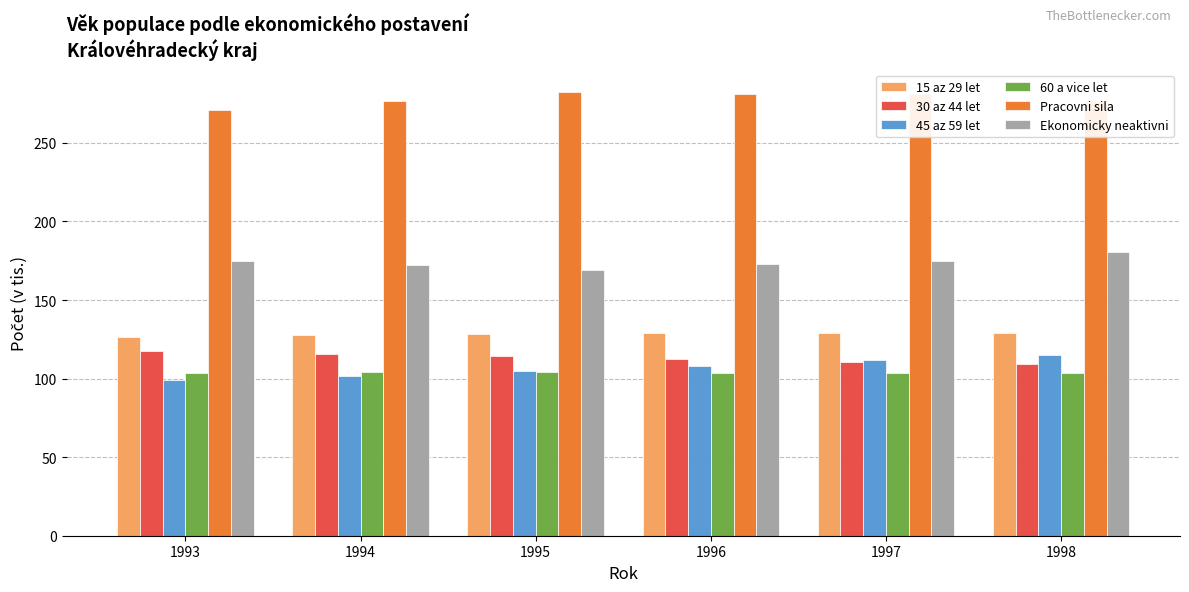

Is the value of 60 a vice let at 1995 greater than the value of Pracovni sila at 1995?

No